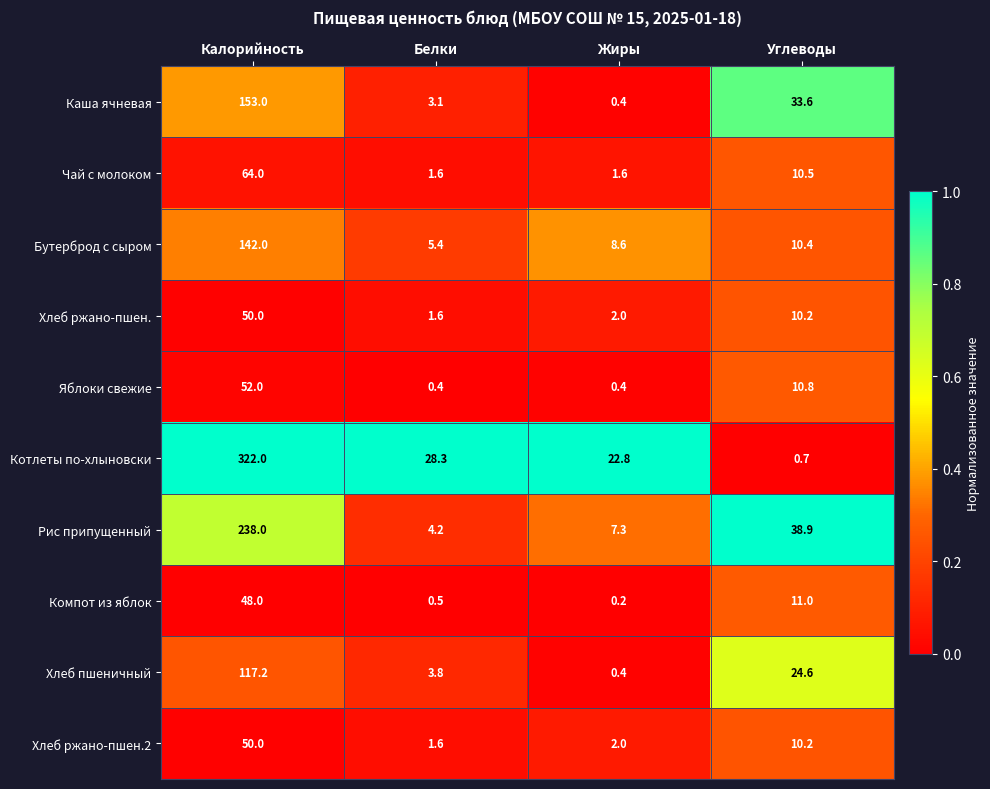

True or false: Компот из яблок has a value of 0.2 at Жиры.

True